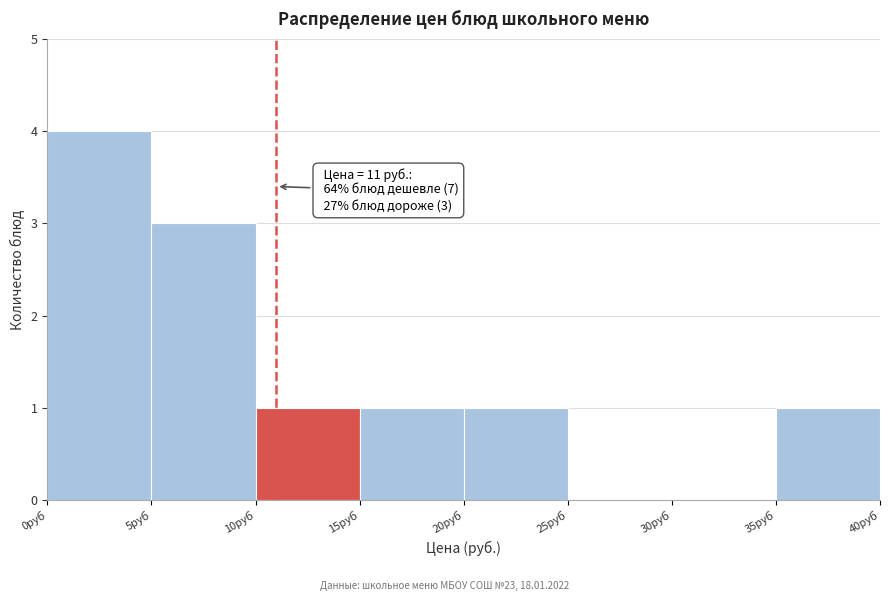

Which range on the x-axis has the tallest bar?

0 to 5